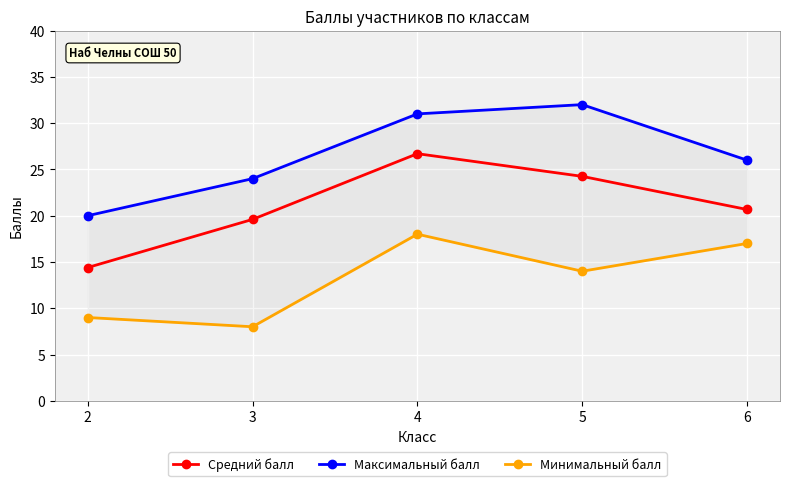

Reading left to right, what are all the values shown in this chart?

Средний балл: 14.4	19.6	26.7	24.2	20.7
Максимальный балл: 20.0	24.0	31.0	32.0	26.0
Минимальный балл: 9.0	8.0	18.0	14.0	17.0